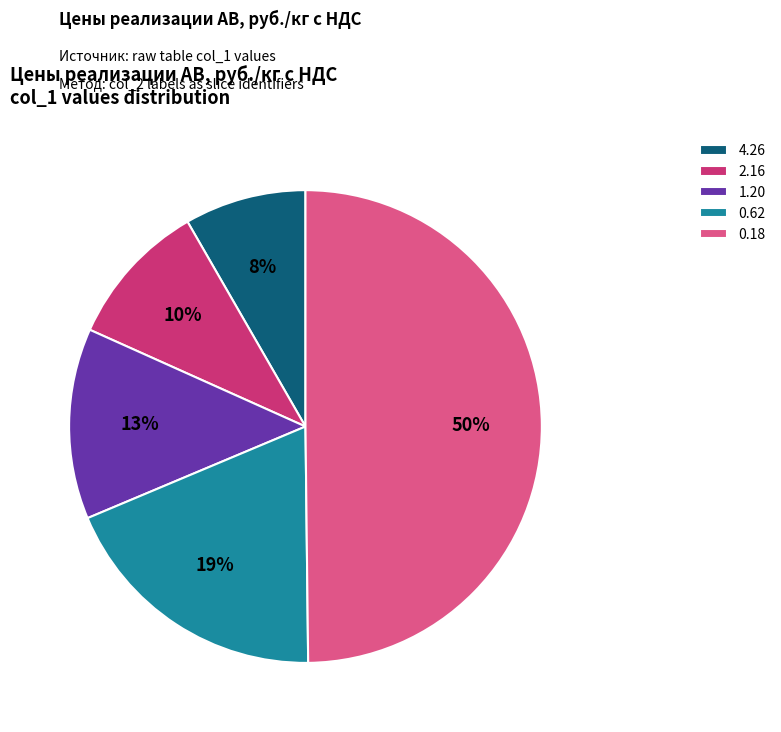

Count the number of slices in the pie.

5